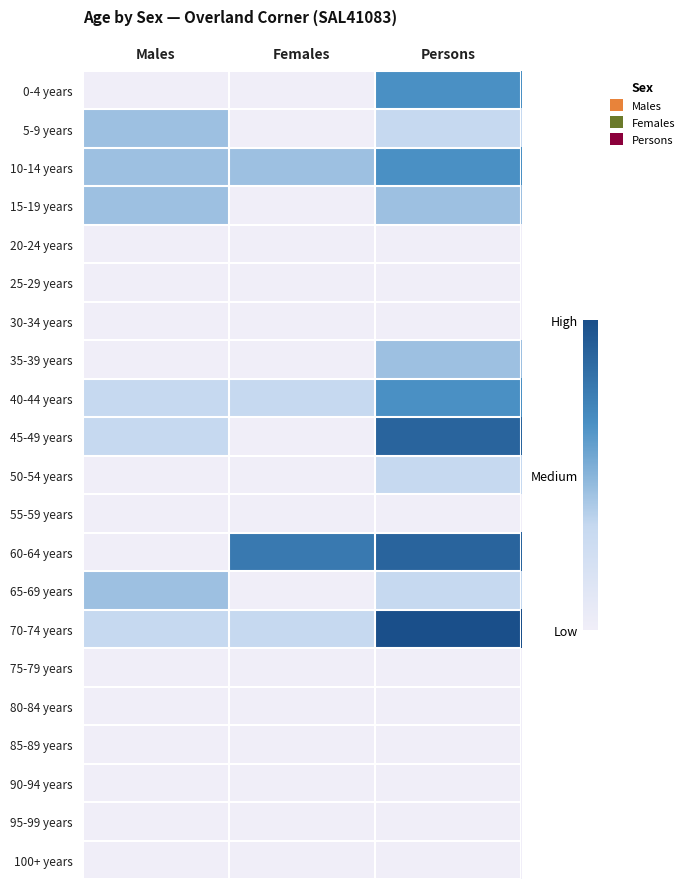

What is the spread (max minus min) of values at Females?

7